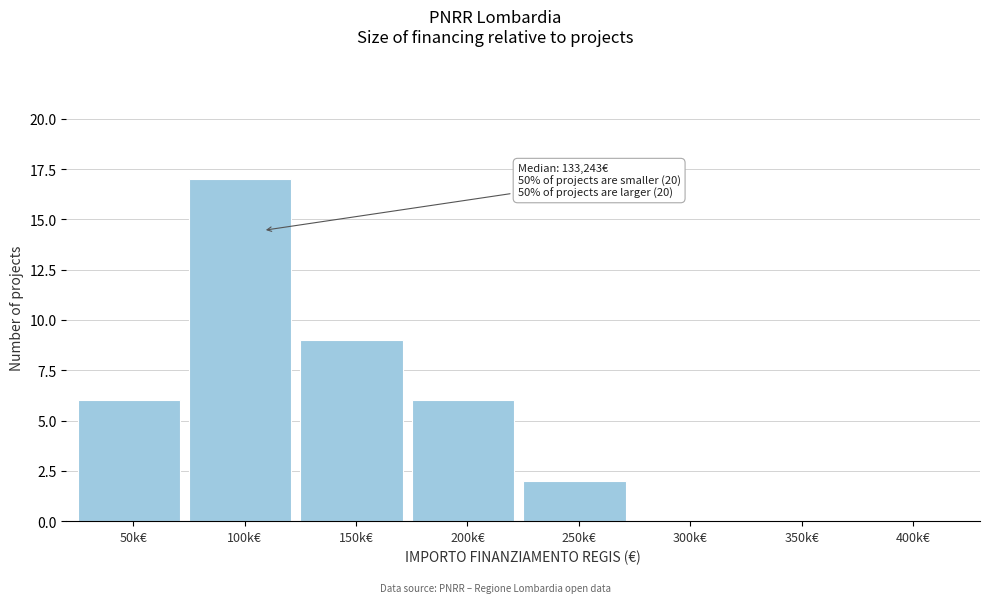

Reading right to left, list all the values displayed in this chart.

400k€=0	350k€=0	300k€=0	250k€=2	200k€=6	150k€=9	100k€=17	50k€=6